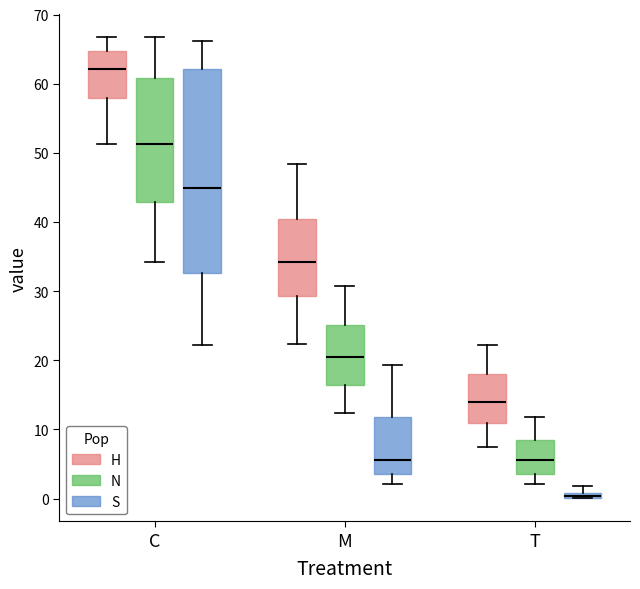

Where is the lower edge of the box for T (S) on the y-axis? The values are not printed on the chart, so give them approximately, as read against the axis.

0